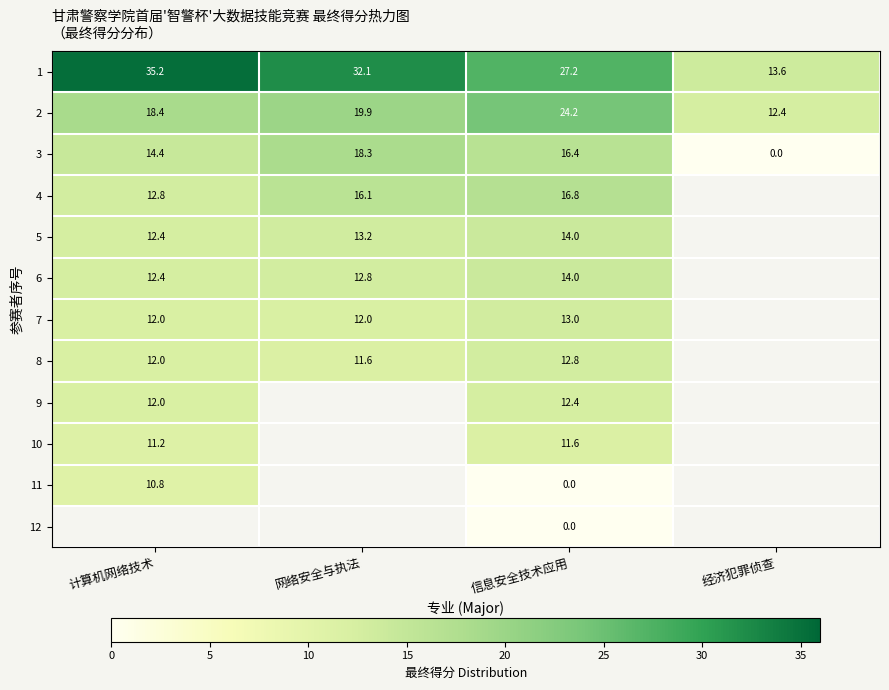

How many data points in 2 are less than 19?

2